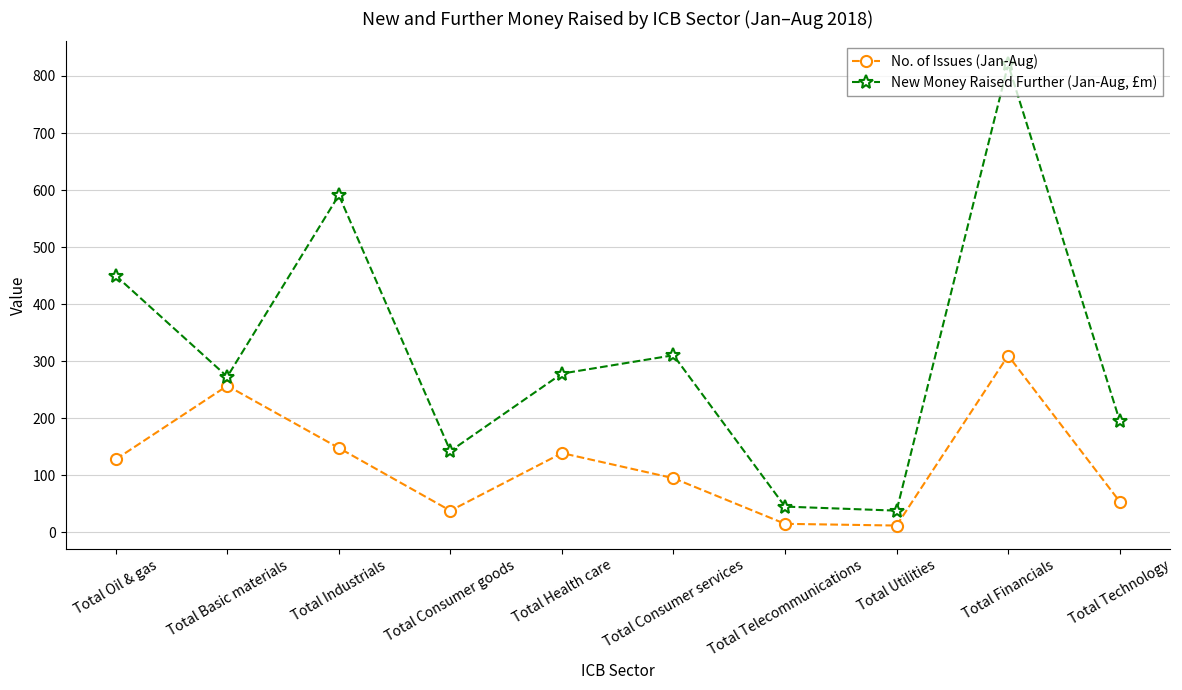

Rank the series by their average value, from lowest to highest.

No. of Issues (Jan-Aug), New Money Raised Further (Jan-Aug, £m)